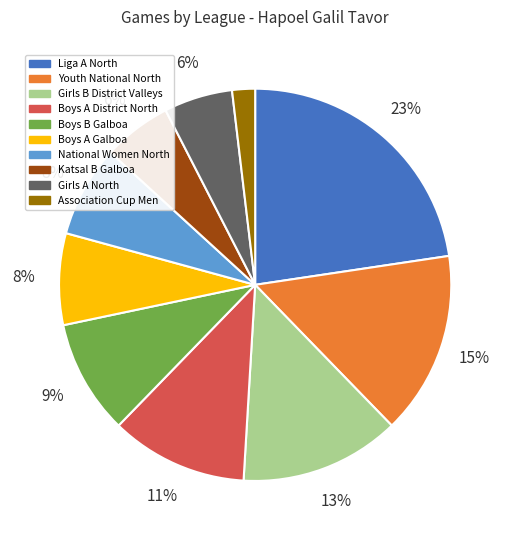

How many segments does this pie chart have?

10